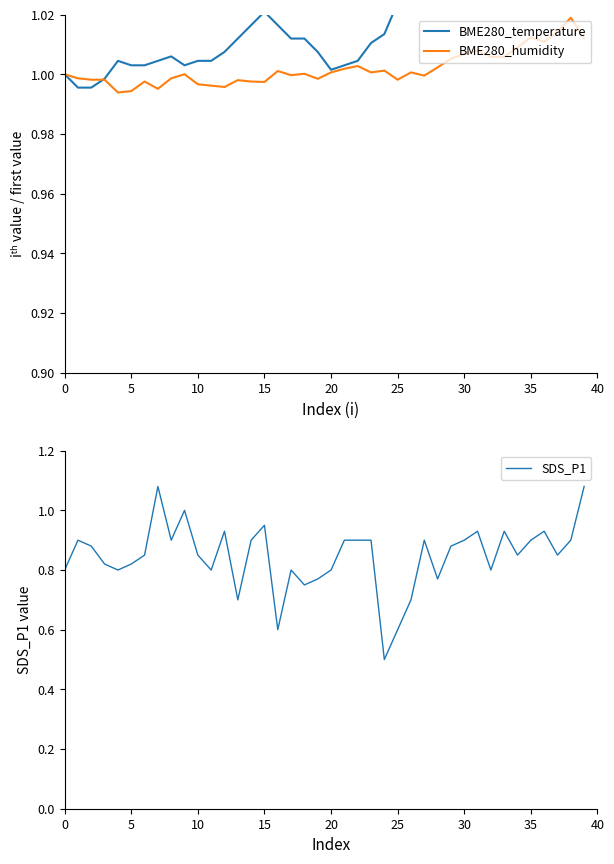

The value of BME280_humidity at 10 is 0.5. True or false?

False